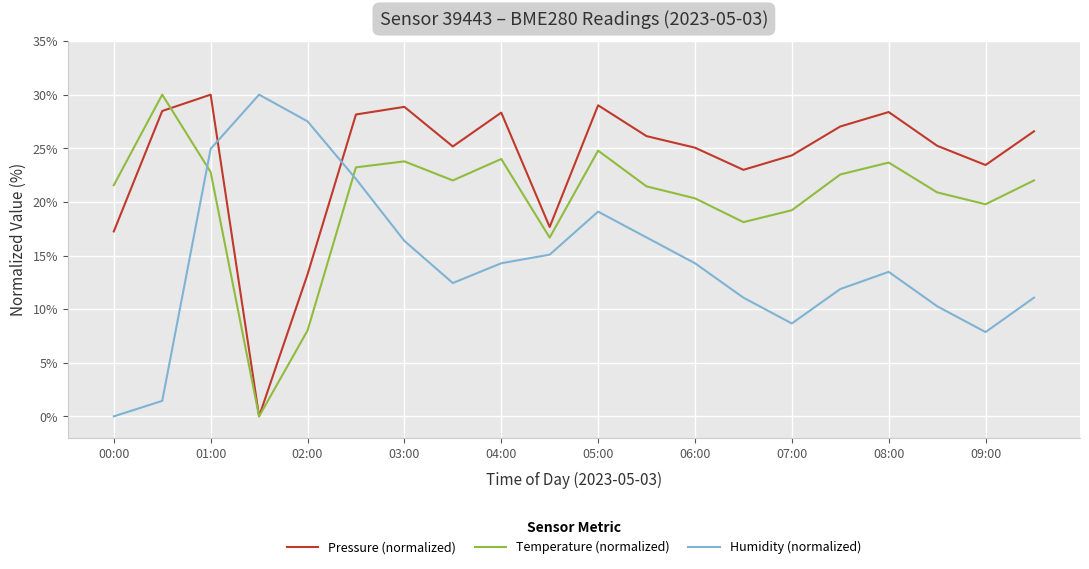

What is the greatest value displayed?

30.0